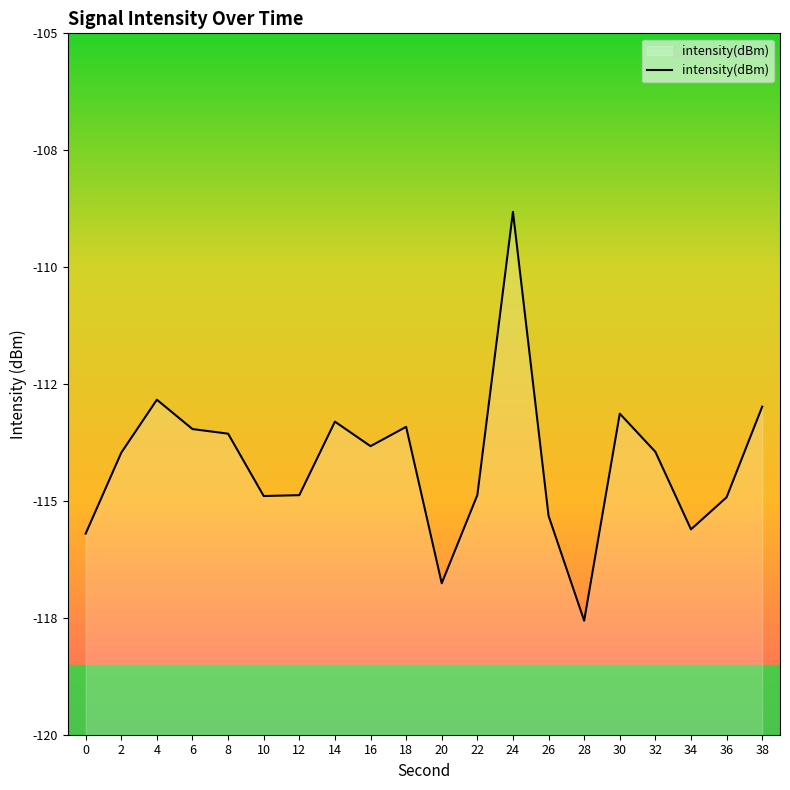

Where does the data first go above -113?

4